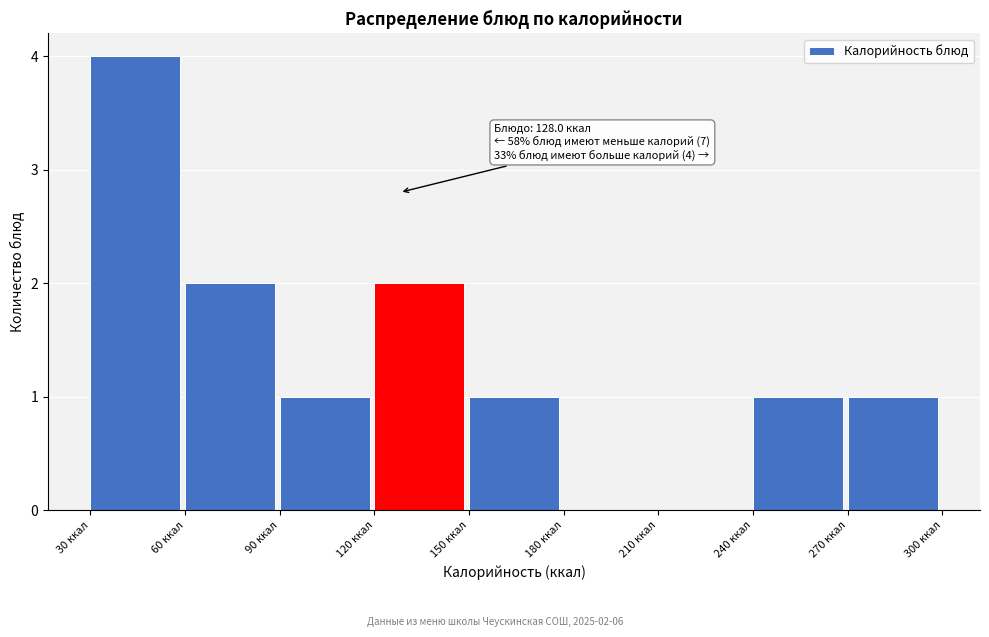

Over which range of the x-axis is the bar tallest?

30 to 60